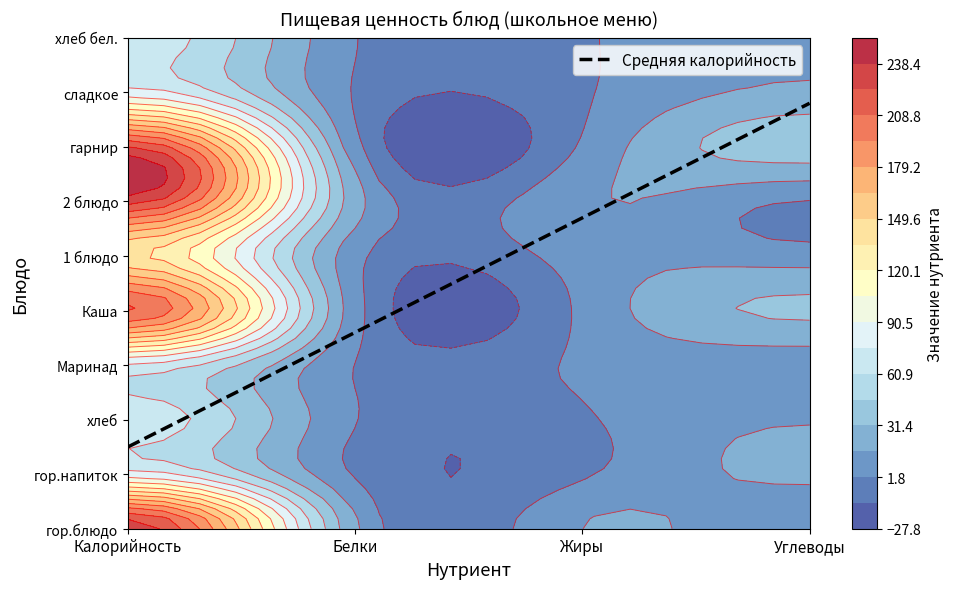

The 1 блюдо series shows 16 at Маринад. True or false?

False